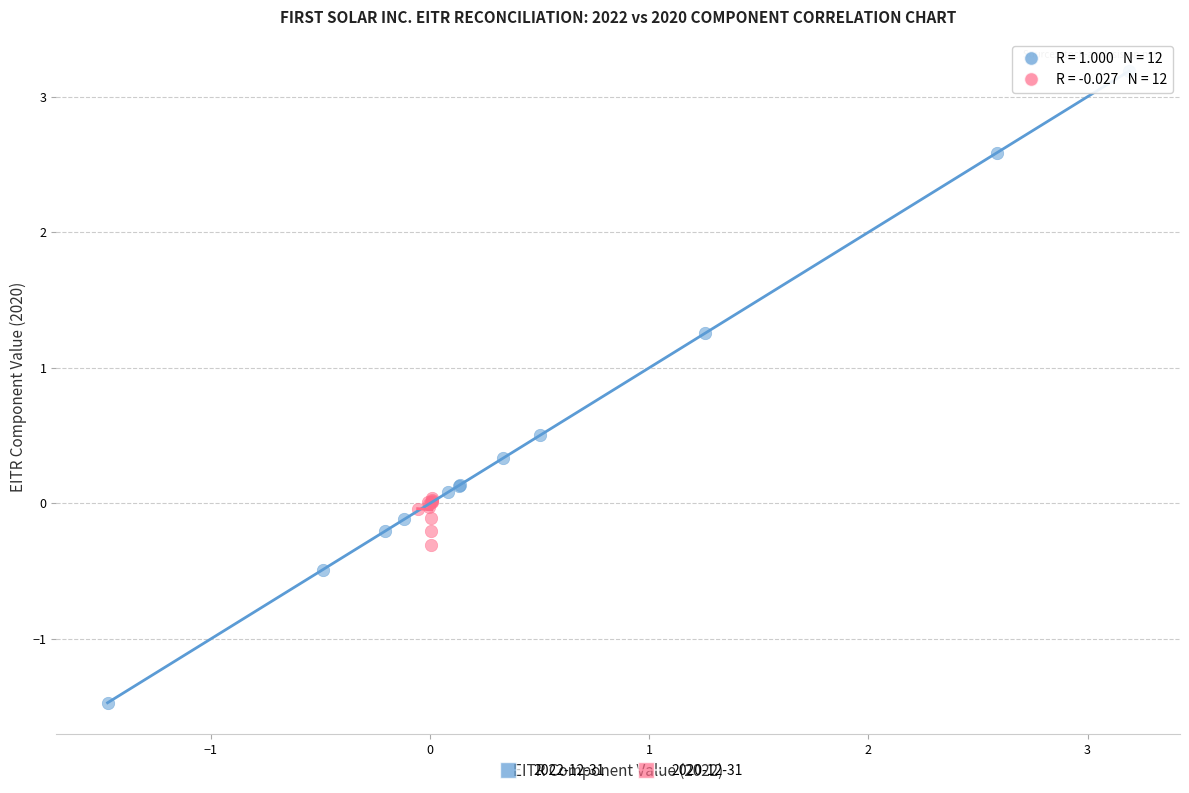

What are all the series names shown in the legend?

2022-12-31, 2020-12-31